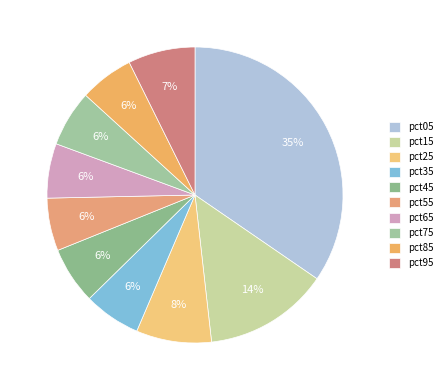

True or false: pct35 accounts for 18% of the total.

False